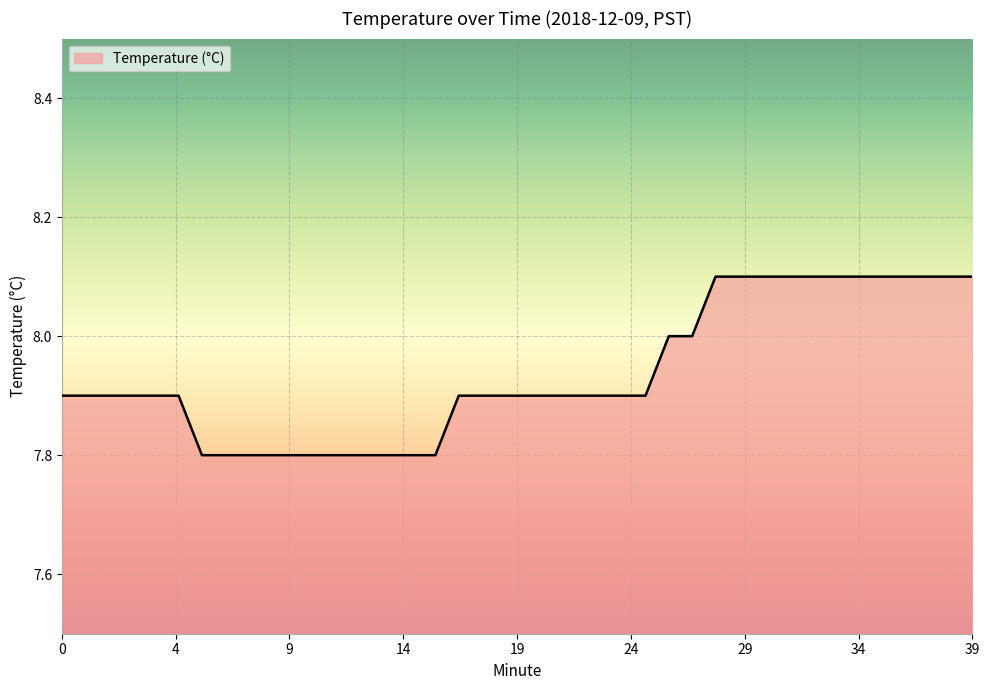

What is the minimum value shown in the chart?

7.8